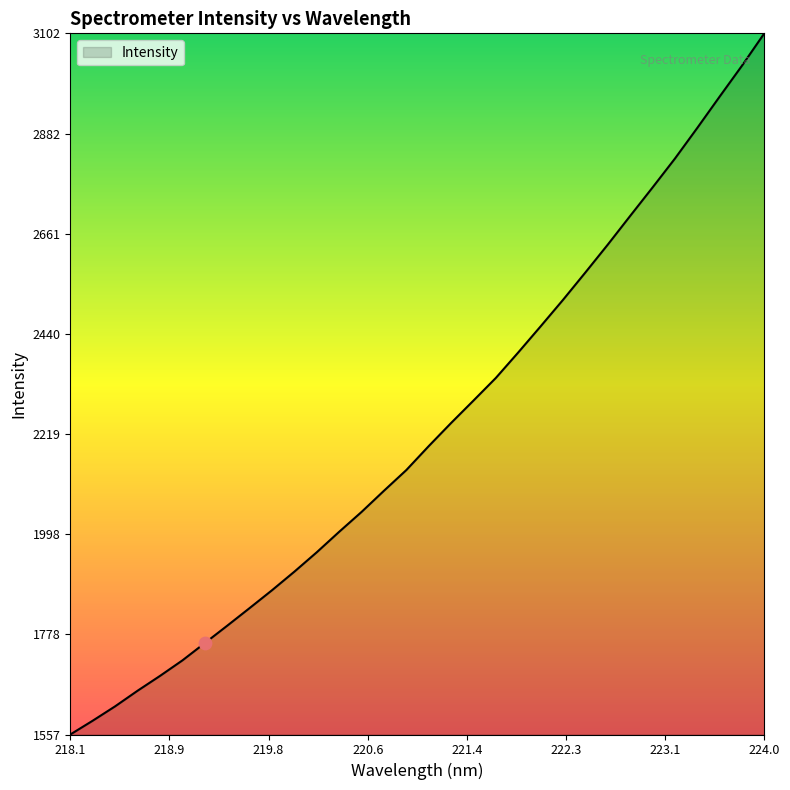

What is the smallest value displayed?

1556.9